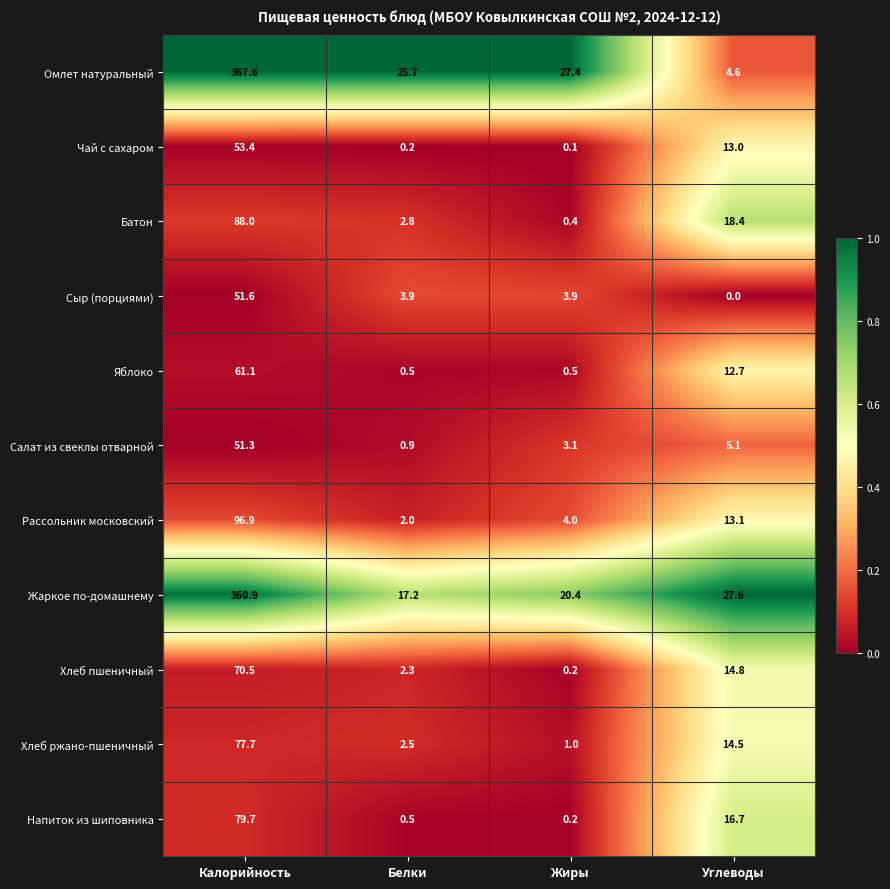

Which series changed the most between Калорийность and Углеводы?

Омлет натуральный